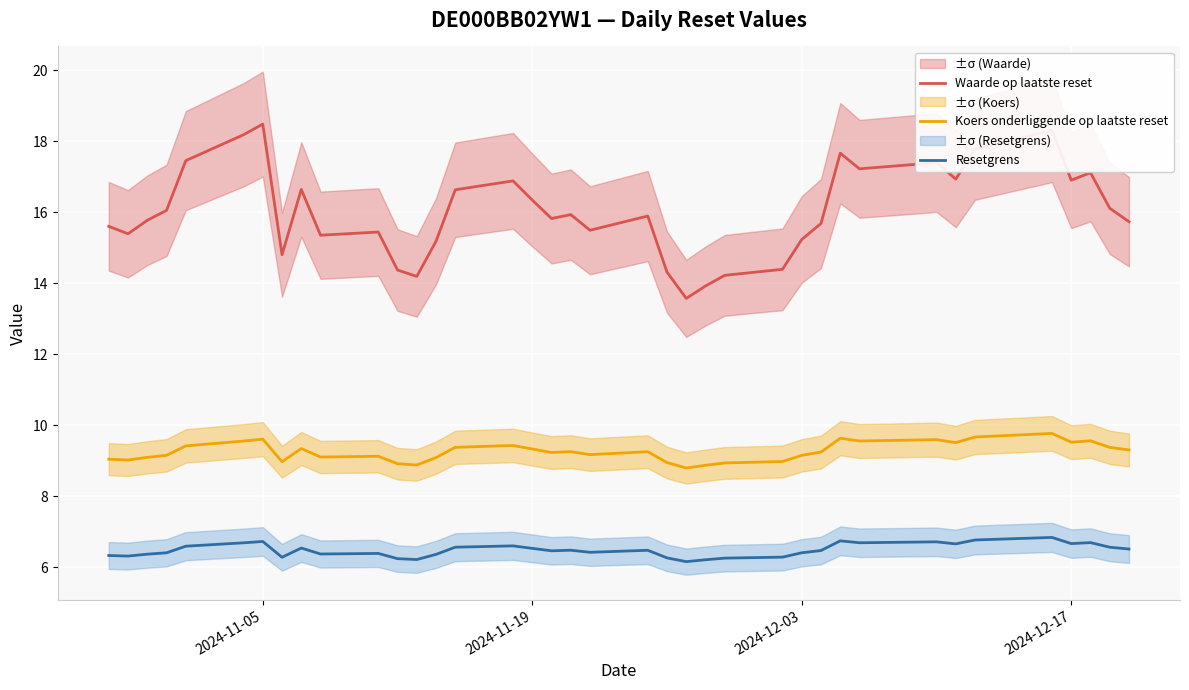

What is the maximum value for Koers onderliggende op laatste reset?

9.8